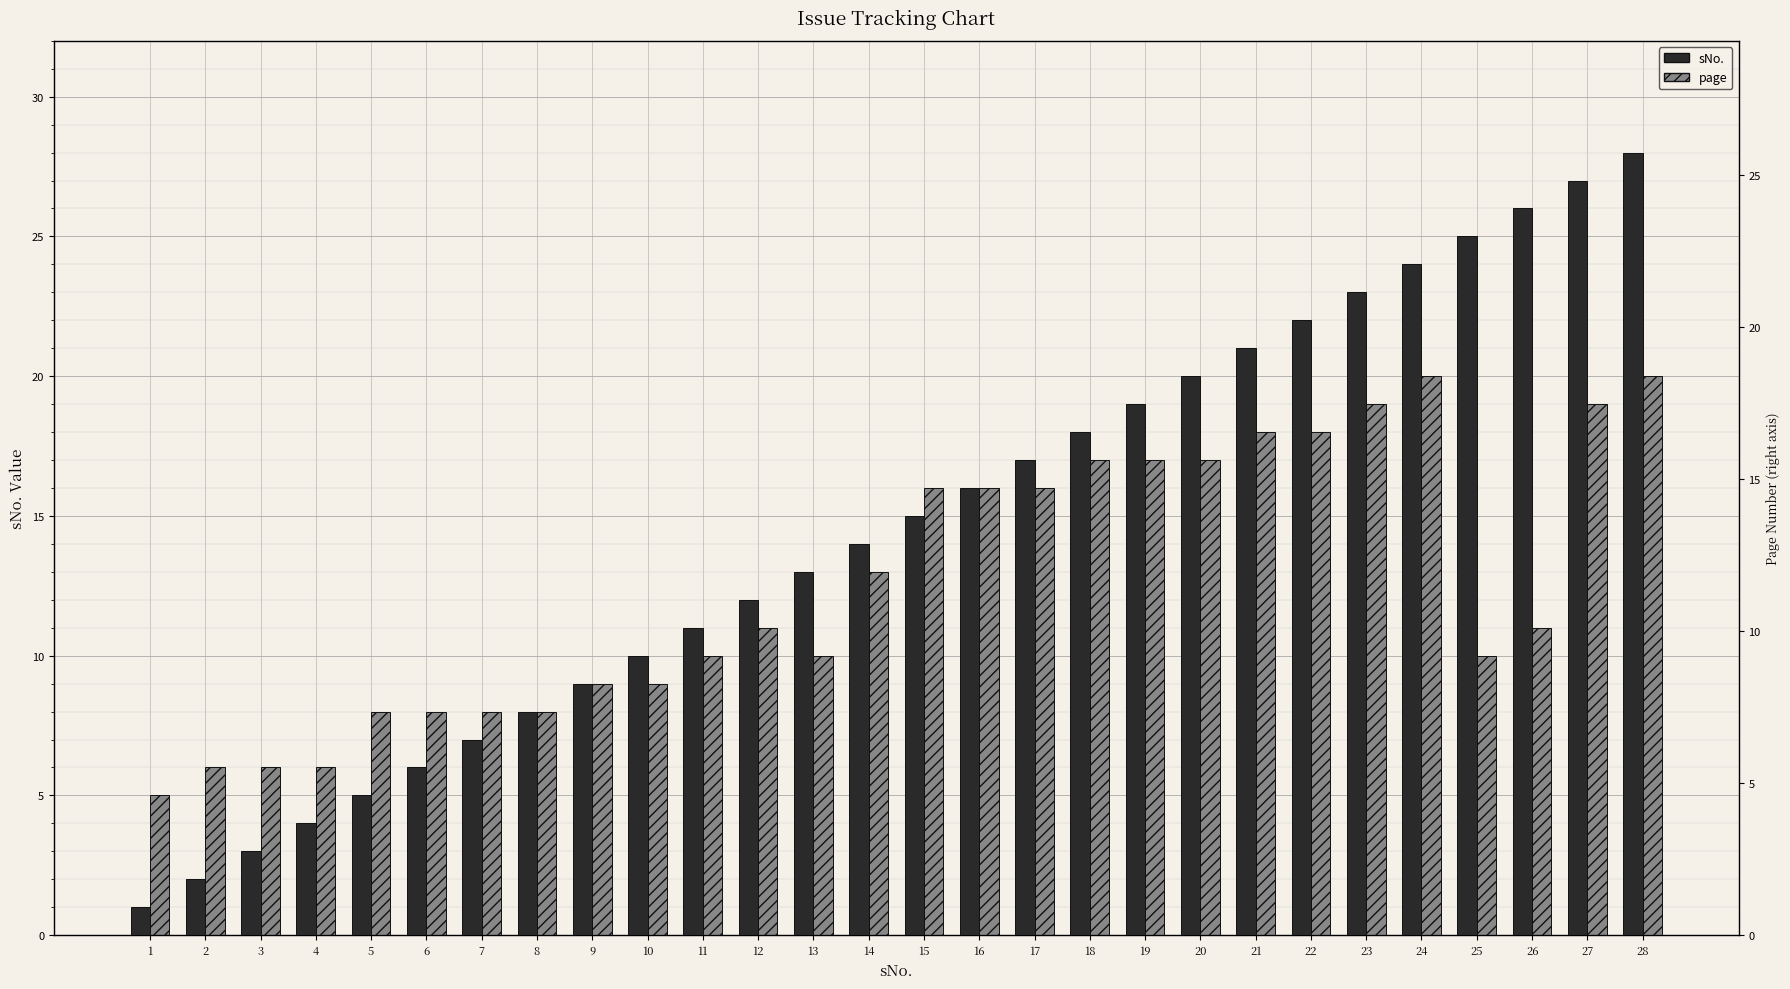

Where is page nearest to the value 12?

12